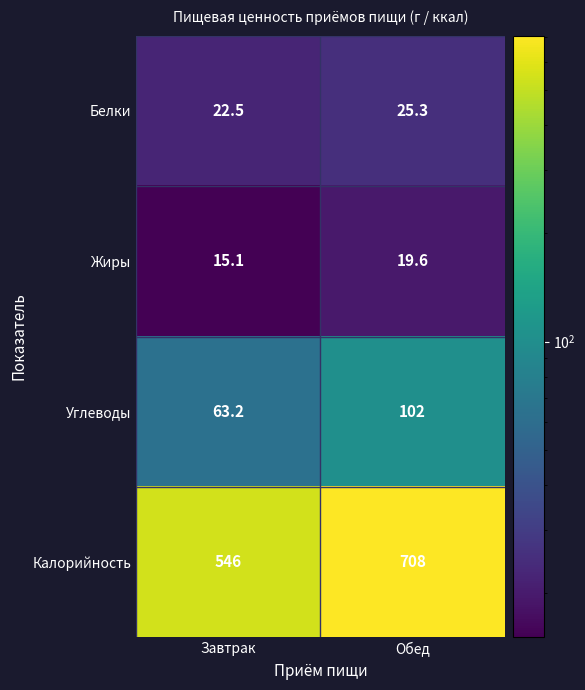

What is the difference between the Белки values at Обед and Завтрак?

2.8